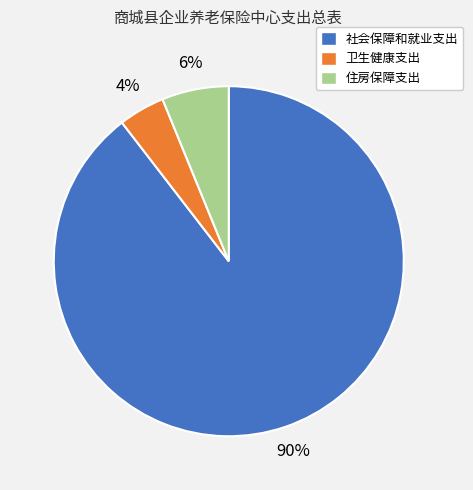

Between 社会保障和就业支出 and 卫生健康支出, which is larger?

社会保障和就业支出